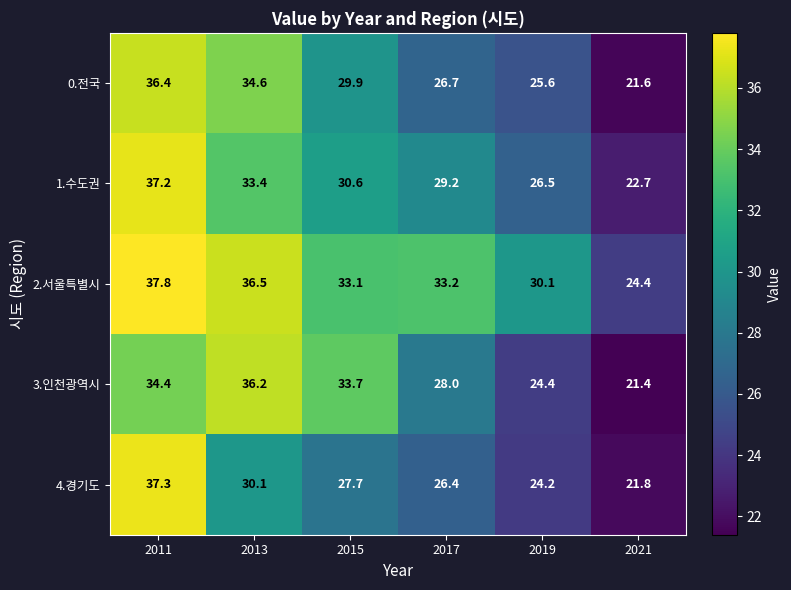

At which category is the sum across all series the highest?

2011